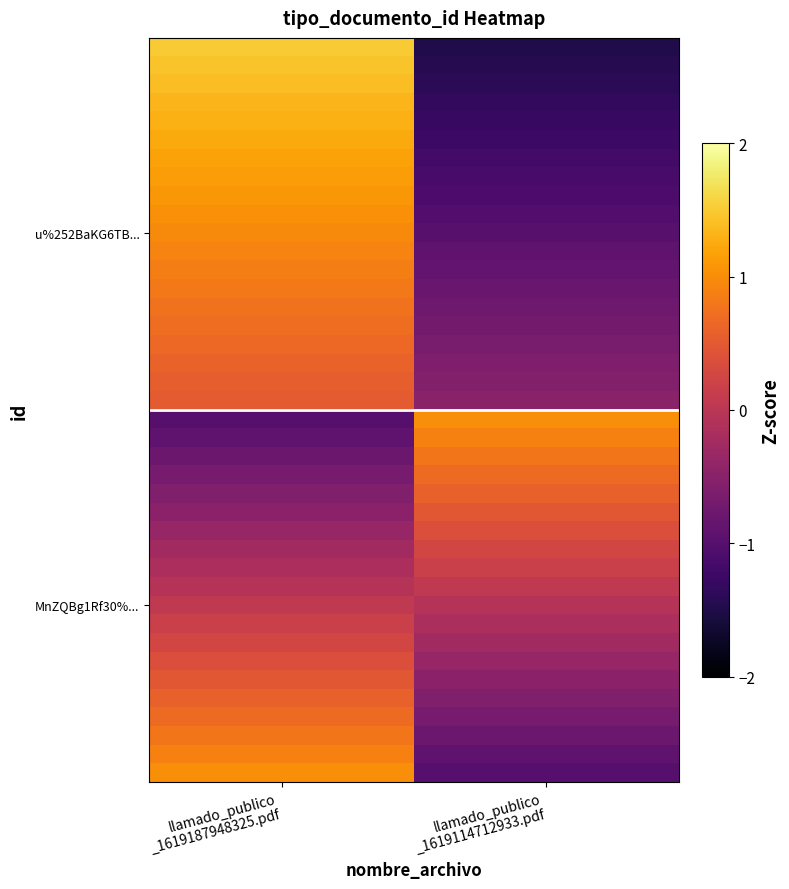

Which series has the widest spread of values?

row_0